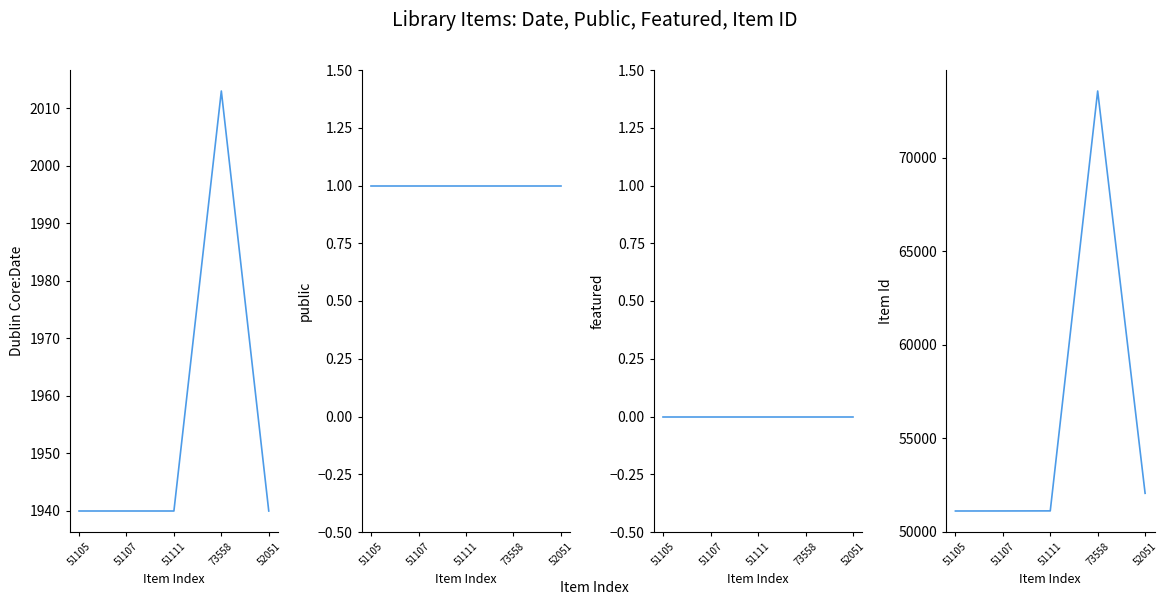

Read the Dublin Core:Date value at 73558, to the nearest 5.

2015